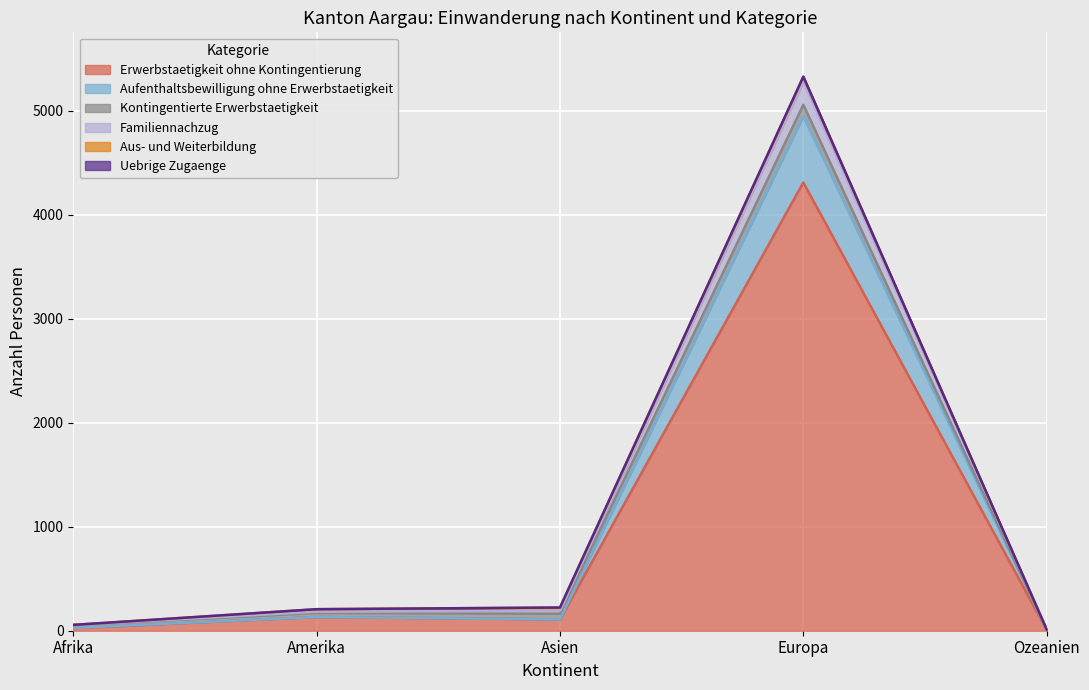

At which category is the sum across all series the highest?

Europa